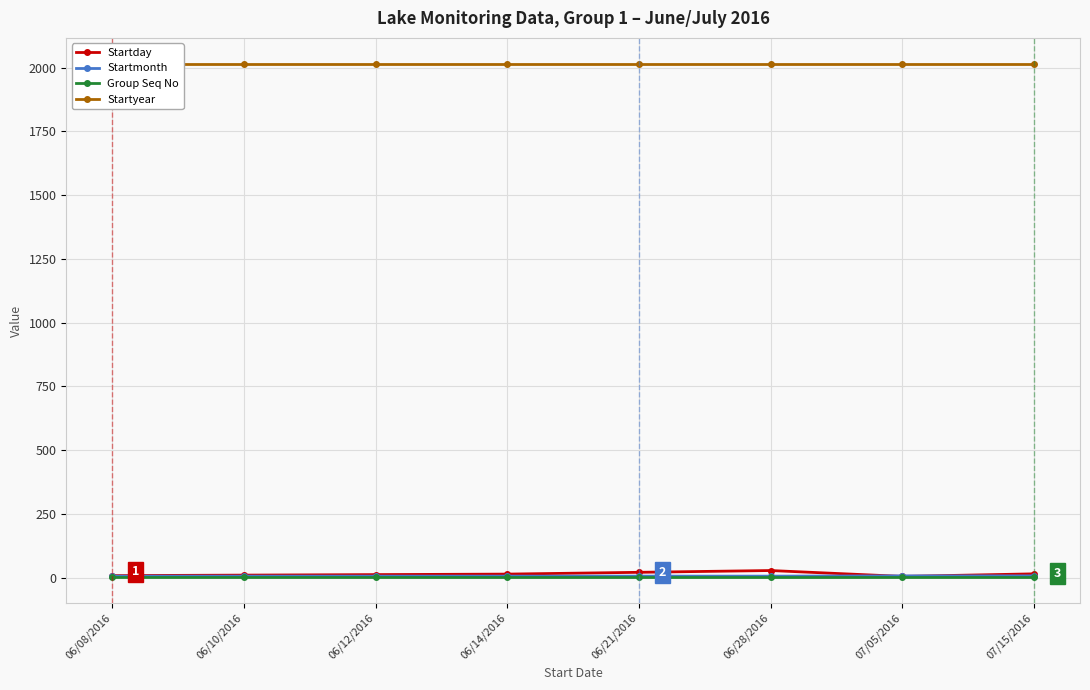

What is the value of the Startmonth point at the 8th from the left?

7